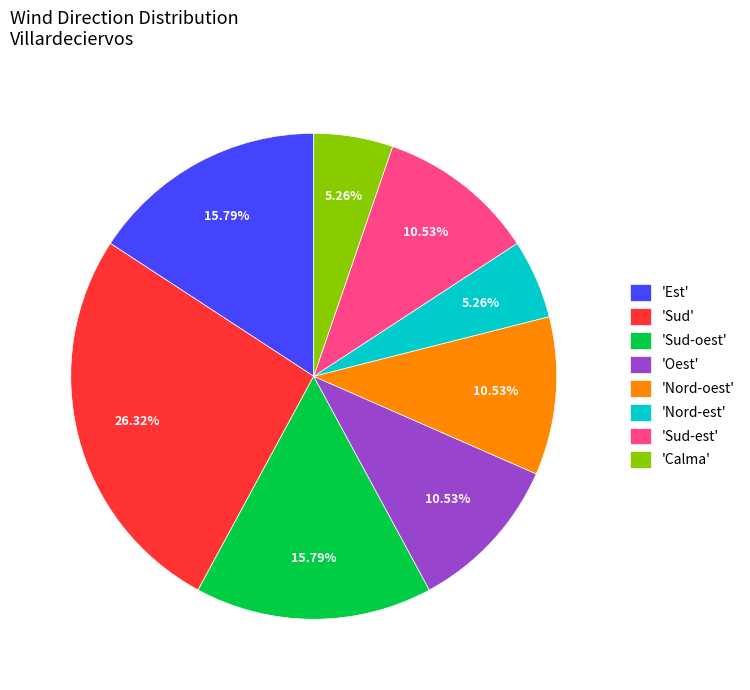

Which category has the biggest portion of the pie?

'Sud'